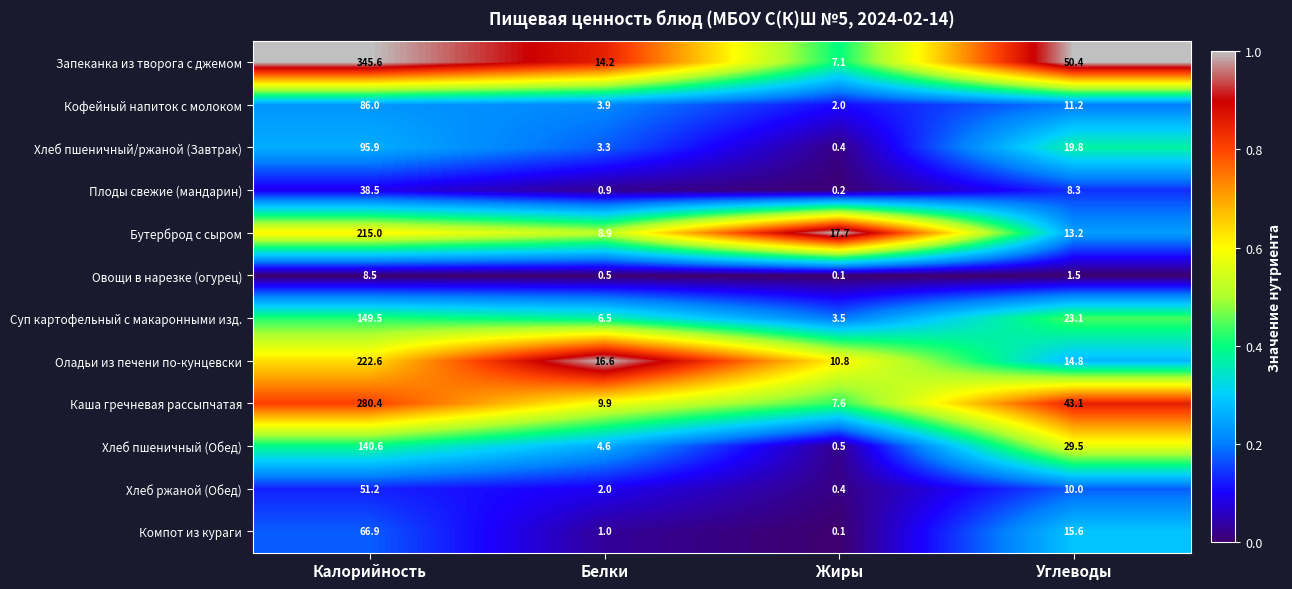

What is the difference between the highest and lowest values at Жиры?

17.6